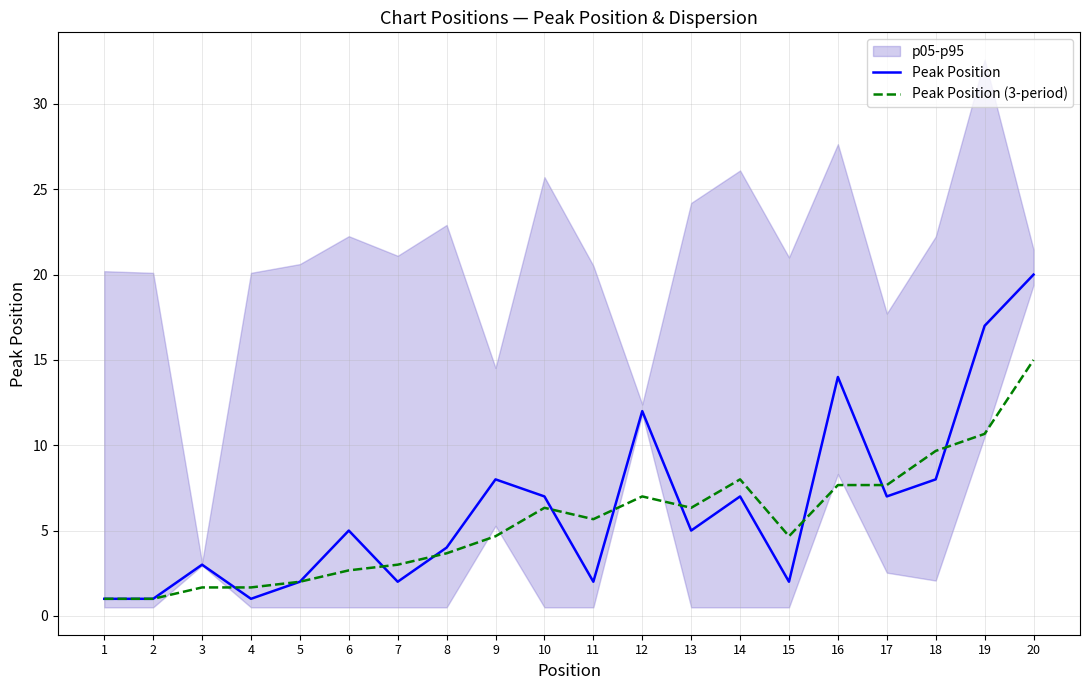

What is the difference between the Peak Position (3-period) values at 12 and 14?

1.0